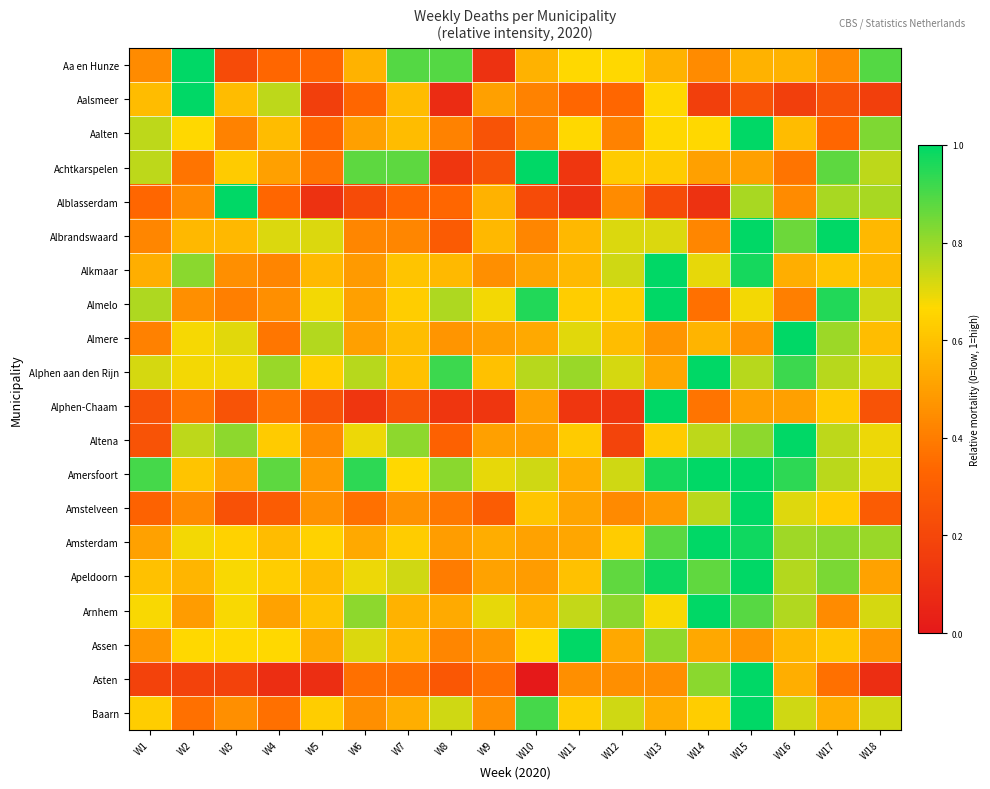

Count the number of categories in the chart.

18